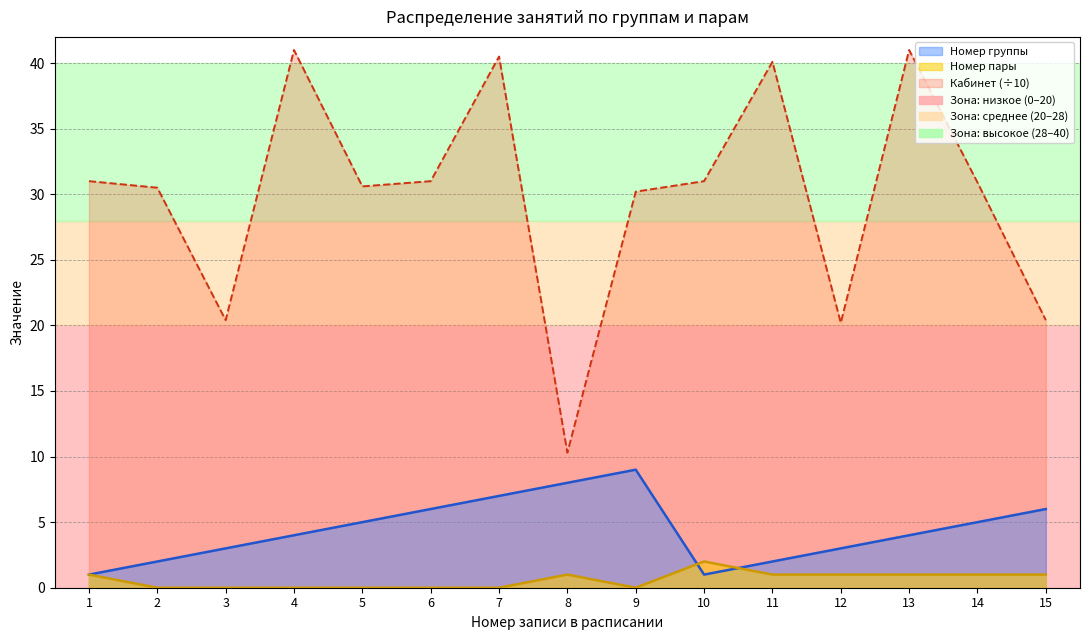

At which category does Номер пары reach its first local valley?

9